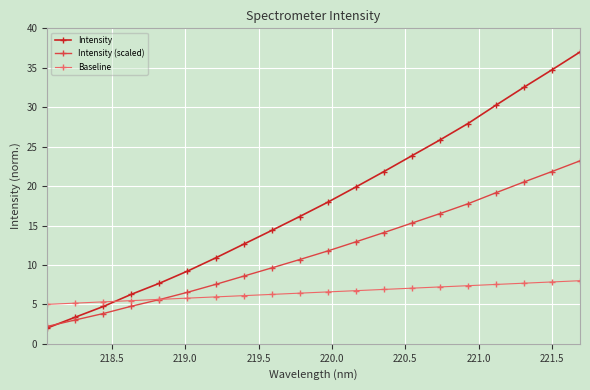

After their last crossing, which series has the higher values: Intensity (scaled) or Baseline?

Intensity (scaled)